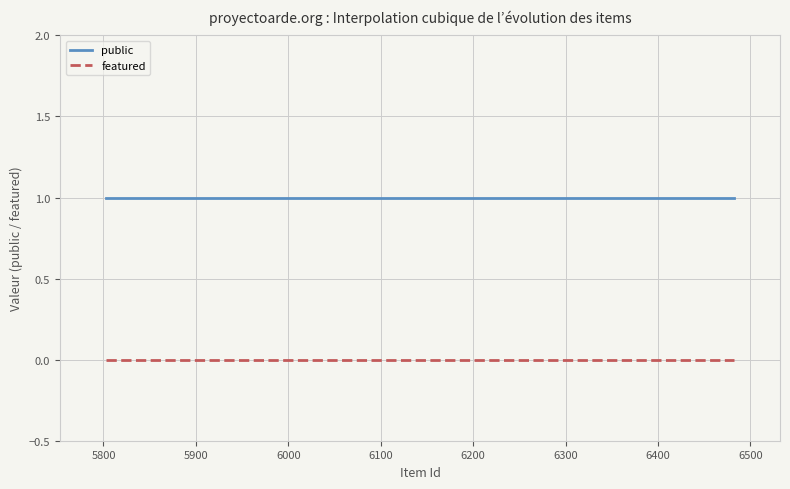

What are all the series names shown in the legend?

public, featured